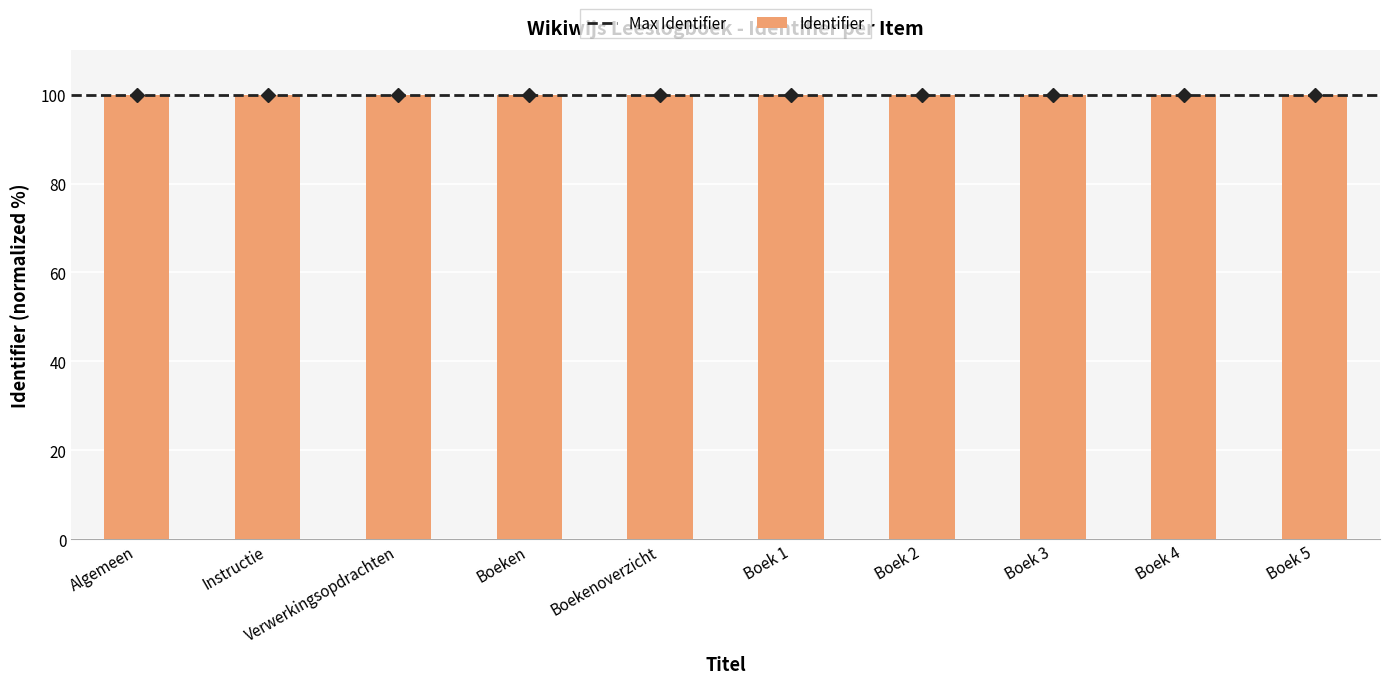

The chart shows a value of 100.0 at Boek 4. True or false?

True